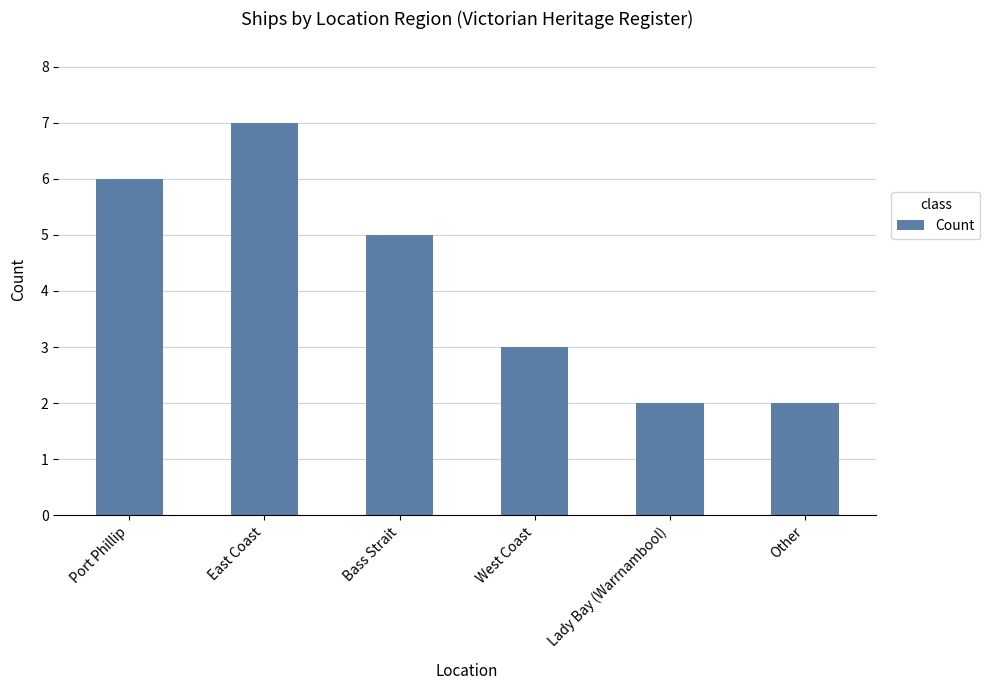

What is the maximum value shown in the chart?

7